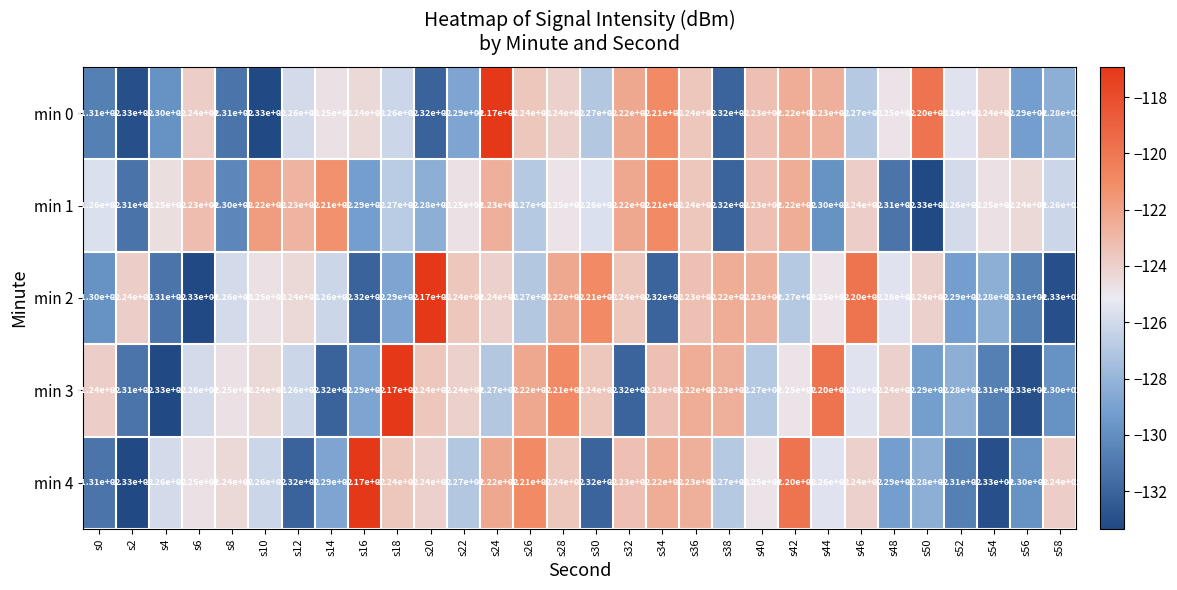

At which label does min 2 first exceed -125?

s2